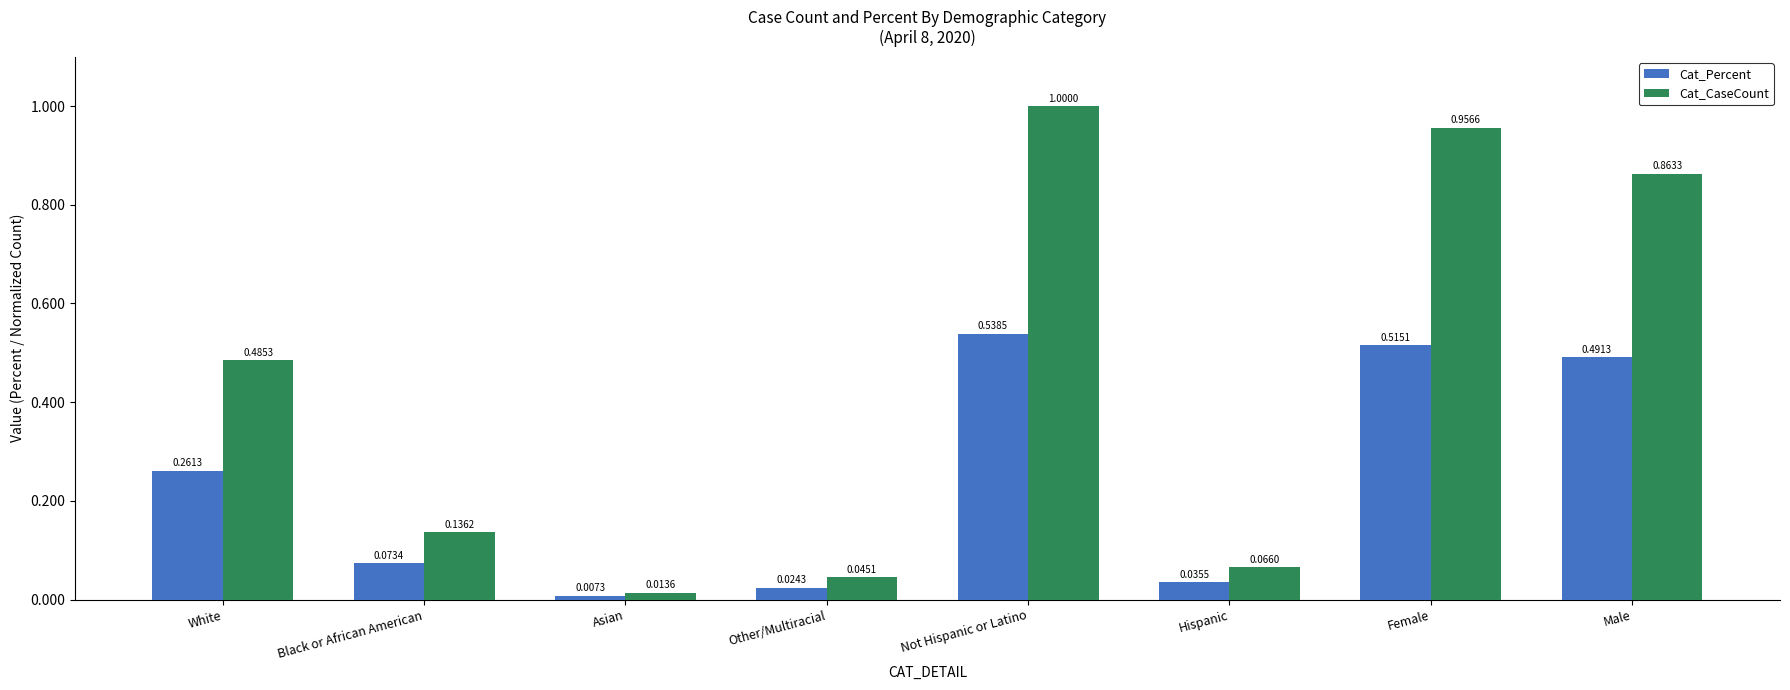

At which category is the sum across all series the highest?

Not Hispanic or Latino